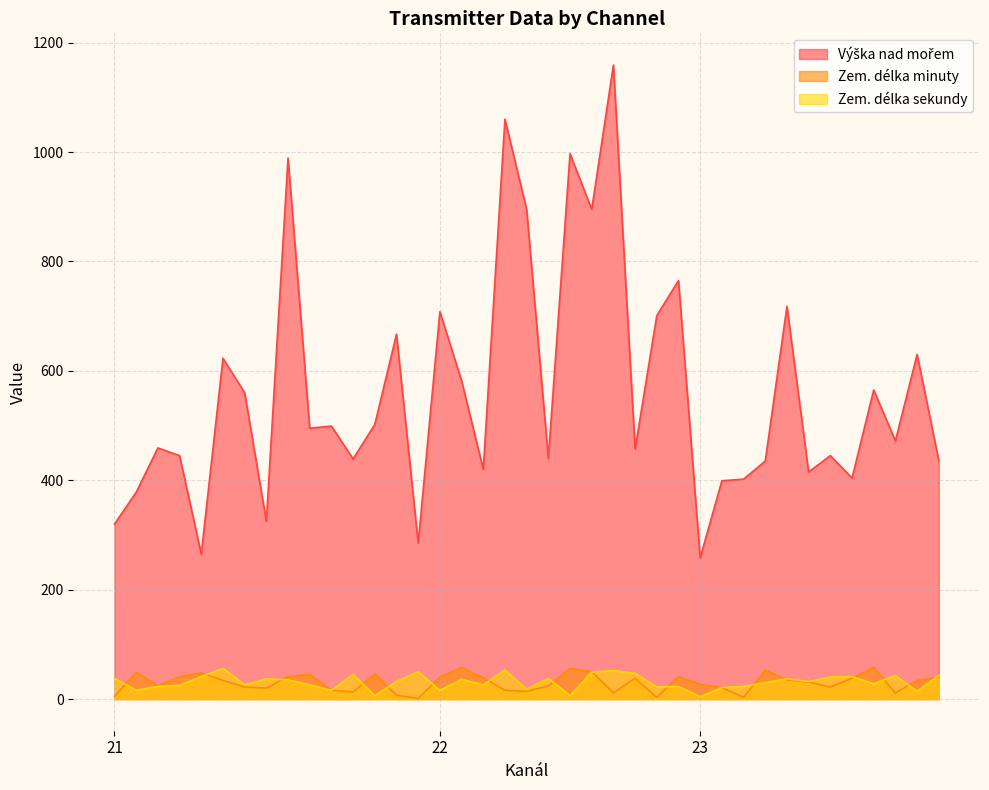

What is the maximum value for Zem. délka sekundy?

56